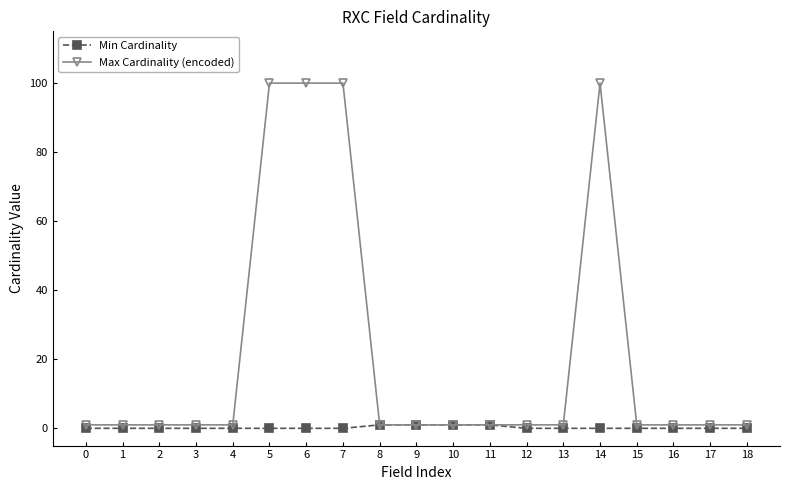

Which series has the largest total across all categories?

Max Cardinality (encoded)